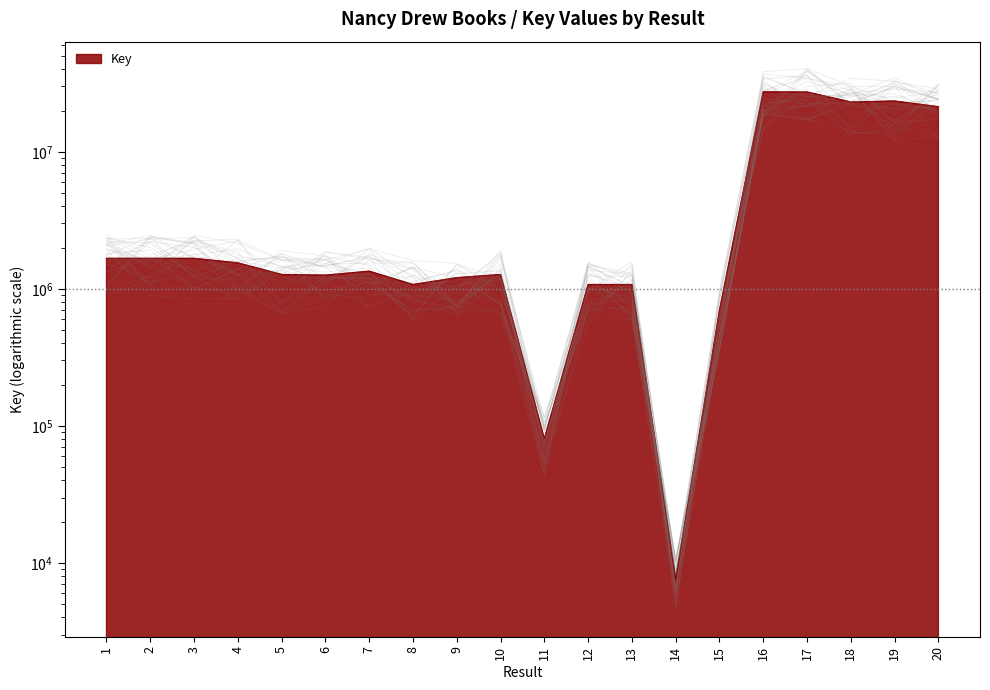

At which category does the chart reach its peak across all series?

16